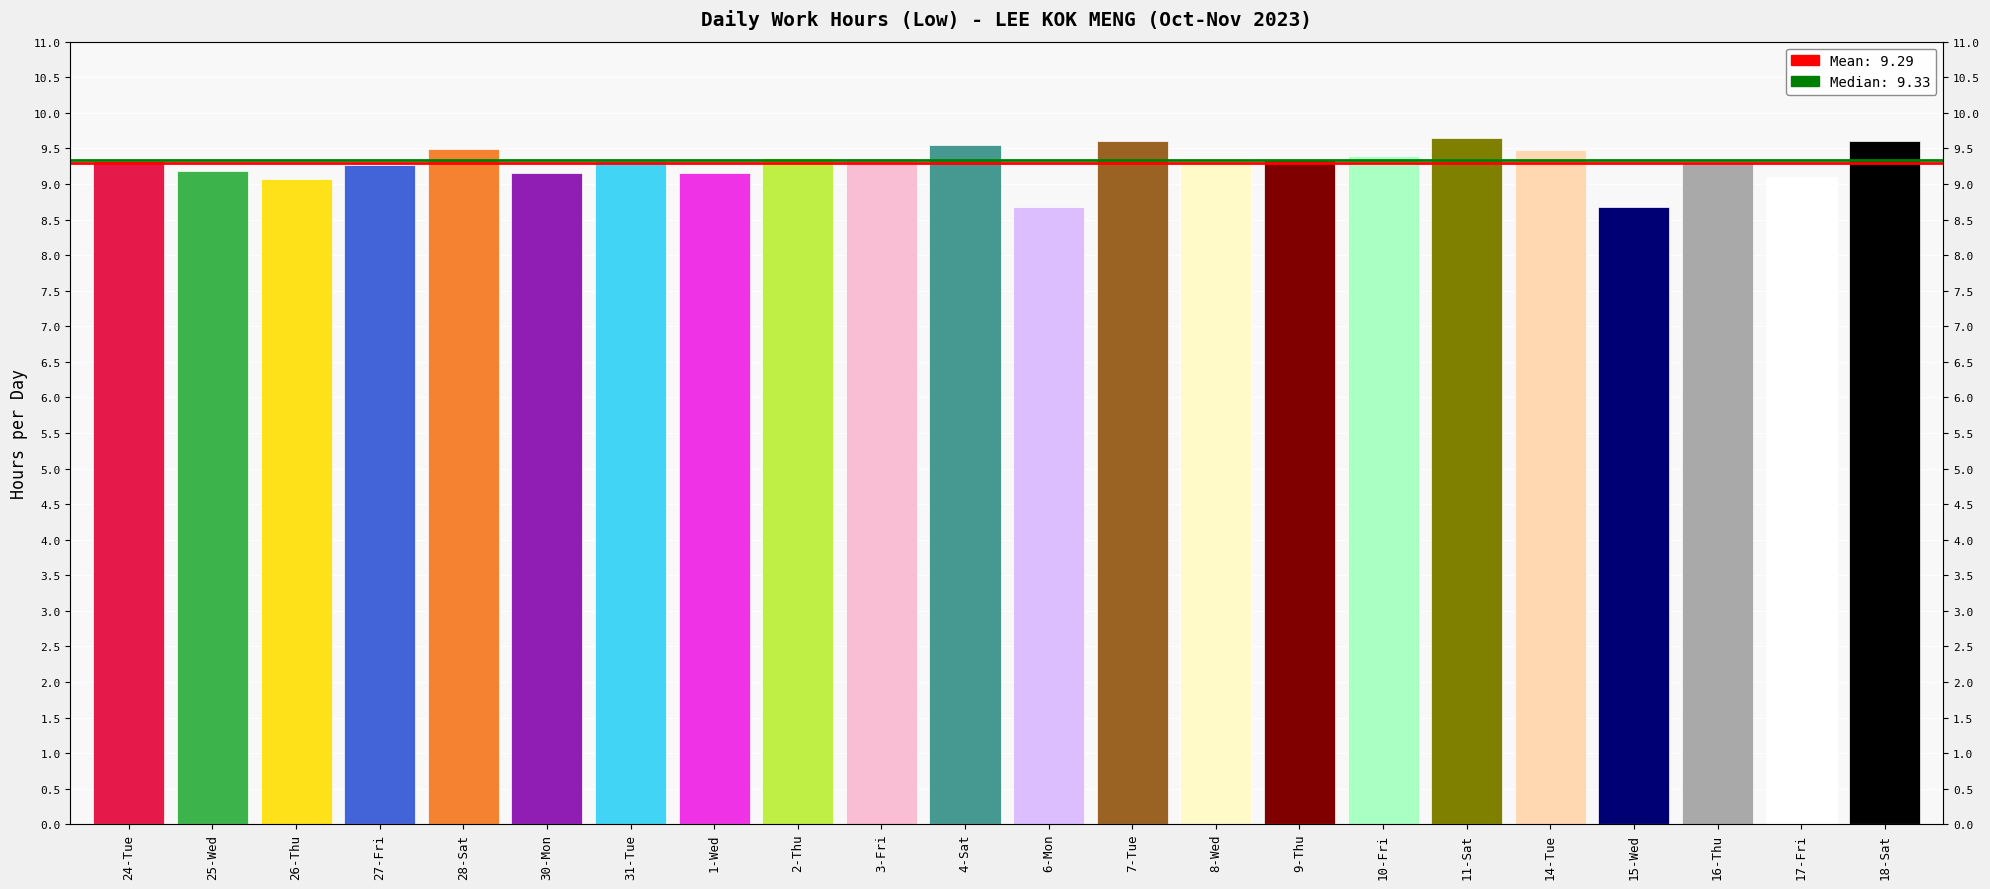

What is the average value?

9.3